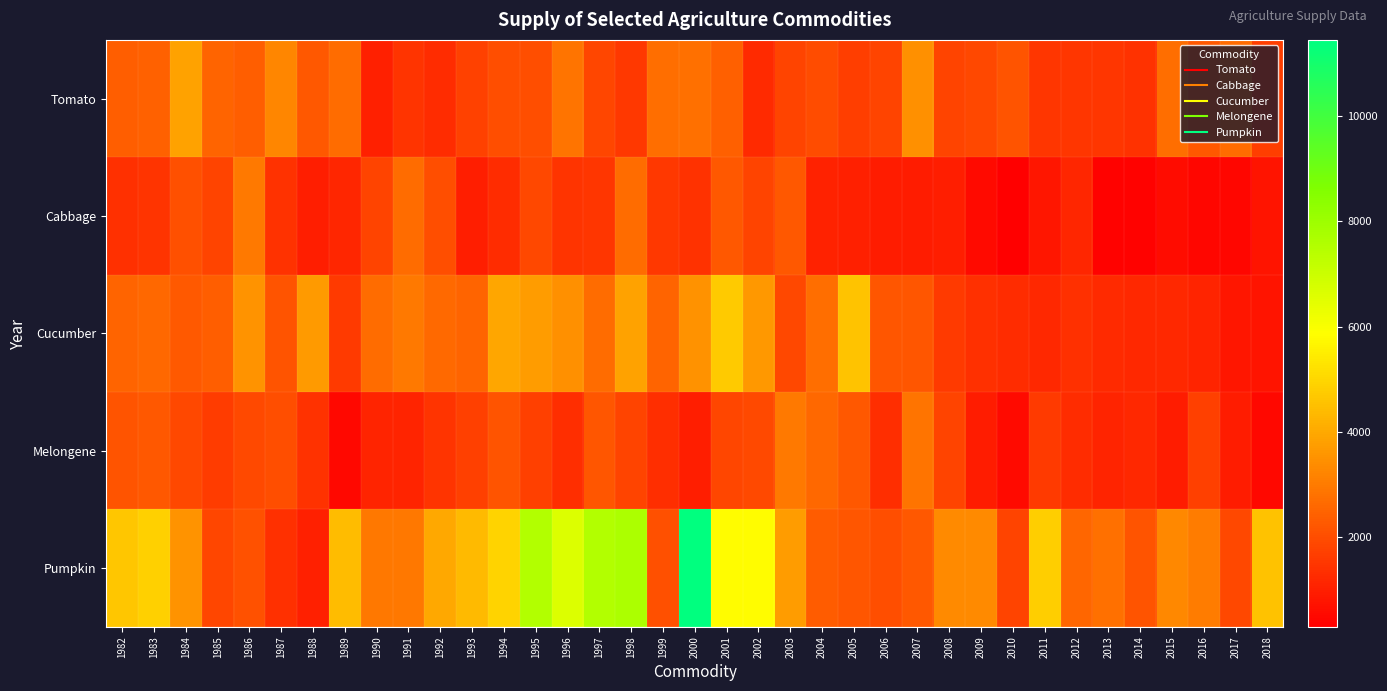

Reading right to left, list all the values displayed in this chart.

Tomato: 2018=1678.2	2017=2645.1	2016=2223.3	2015=2698.0	2014=1415.6	2013=1500.8	2012=1469.6	2011=1509.9	2010=2142.2	2009=1860.6	2008=1814.7	2007=3464.7	2006=1781.1	2005=1645.3	2004=1975.0	2003=1811.0	2002=1234.6	2001=2411.5	2000=2737.0	1999=2728.0	1998=1547.9	1997=1831.8	1996=2837.2	1995=2000.2	1994=2005.0	1993=1735.5	1992=1271.8	1991=1463.0	1990=993.0	1989=2651.0	1988=2249.0	1987=3238.0	1986=2343.0	1985=2479.9	1984=3857.9	1983=2457.9	1982=2361.0
Cabbage: 2018=755.5	2017=434.9	2016=433.7	2015=593.7	2014=343.6	2013=335.6	2012=1123.1	2011=786.9	2010=290.5	2009=532.8	2008=969.9	2007=936.8	2006=920.8	2005=990.7	2004=1036.6	2003=2225.5	2002=1779.8	2001=2251.1	2000=1411.6	1999=1533.2	1998=2659.8	1997=1470.5	1996=1449.7	1995=1864.4	1994=1281.3	1993=962.8	1992=1999.3	1991=2658.0	1990=1795.0	1989=1127.0	1988=950.0	1987=1386.0	1986=2987.0	1985=1773.0	1984=2045.0	1983=1425.0	1982=1364.0
Cucumber: 2018=741.1	2017=803.9	2016=1101.5	2015=1173.3	2014=1184.6	2013=1216.6	2012=1355.2	2011=1193.1	2010=1291.0	2009=1363.4	2008=1557.4	2007=2175.8	2006=2193.6	2005=4589.6	2004=2709.9	2003=1888.9	2002=3606.5	2001=4707.1	2000=3503.4	1999=2493.8	1998=3860.9	1997=2683.7	1996=3452.4	1995=3696.7	1994=3917.1	1993=2509.8	1992=2633.7	1991=2982.0	1990=2659.0	1989=1589.0	1988=3658.0	1987=2125.0	1986=3523.0	1985=2359.0	1984=2279.0	1983=2584.0	1982=2478.0
Melongene: 2018=488.2	2017=913.3	2016=1713.4	2015=905.5	2014=1164.8	2013=1112.8	2012=1285.1	2011=1577.4	2010=532.6	2009=910.5	2008=1775.2	2007=2855.9	2006=1293.2	2005=2232.4	2004=2587.6	2003=2975.8	2002=1933.0	2001=1855.9	2000=947.0	1999=1320.2	1998=1794.5	1997=2182.2	1996=1323.5	1995=1720.7	1994=2124.6	1993=1699.3	1992=1456.5	1991=1083.0	1990=1081.0	1989=503.0	1988=1414.0	1987=2011.0	1986=1937.0	1985=1632.4	1984=1869.0	1983=2232.0	1982=2139.0
Pumpkin: 2018=4532.9	2017=1884.2	2016=3031.7	2015=3279.0	2014=2130.0	2013=2750.7	2012=2537.4	2011=4818.1	2010=1772.7	2009=3312.2	2008=3328.0	2007=2226.2	2006=2029.6	2005=2171.4	2004=2298.3	2003=3718.3	2002=5799.3	2001=5795.0	2000=11449.2	1999=2063.8	1998=7657.0	1997=7549.8	1996=6652.7	1995=7558.5	1994=4915.3	1993=4362.8	1992=3975.9	1991=2937.0	1990=2907.0	1989=4396.0	1988=1030.0	1987=1352.0	1986=2111.0	1985=1824.0	1984=3528.0	1983=4830.0	1982=4629.0